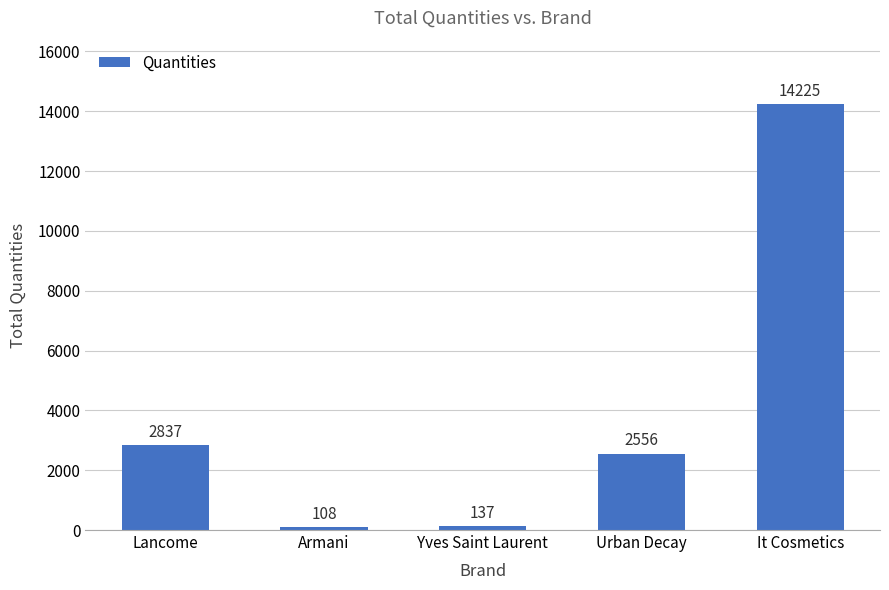

How many categories are shown in the chart?

5